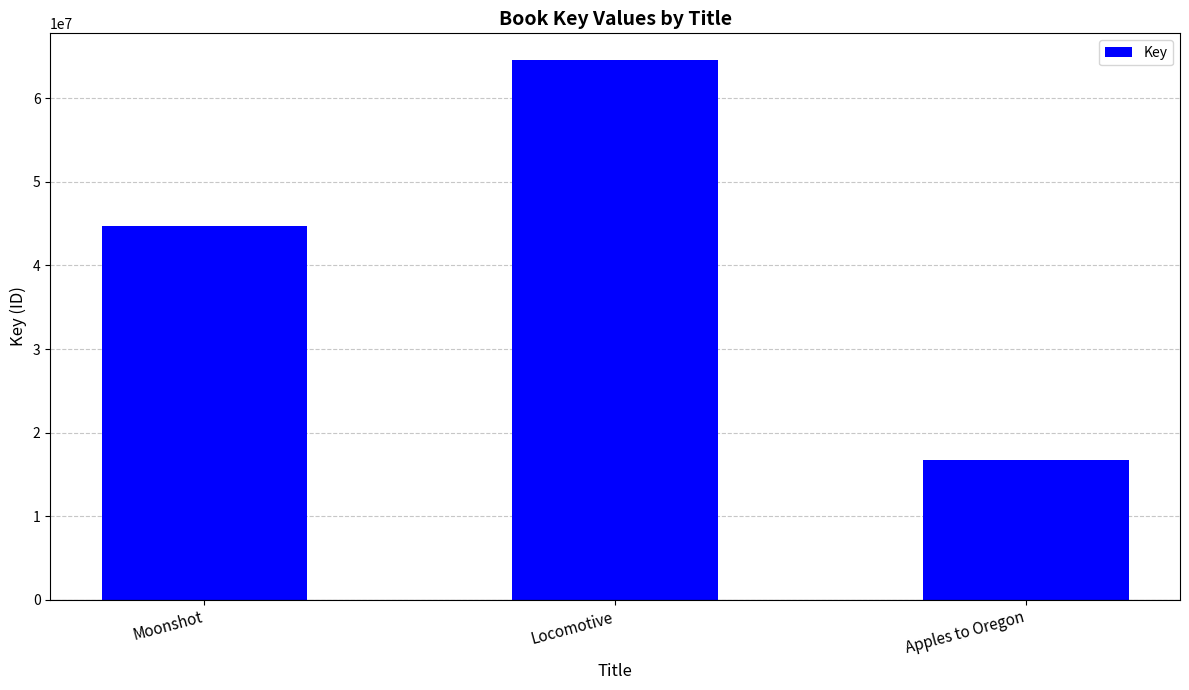

What position from the right is Apples to Oregon?

1